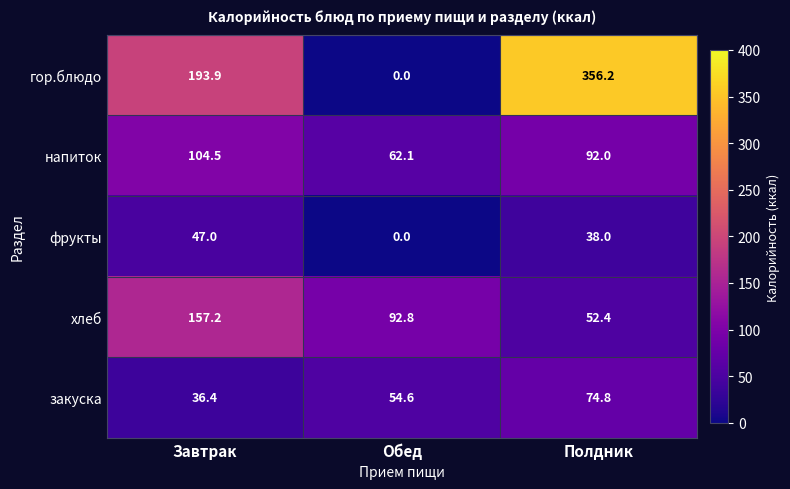

Rank the series at Полдник from highest to lowest value.

гор.блюдо, напиток, закуска, хлеб, фрукты